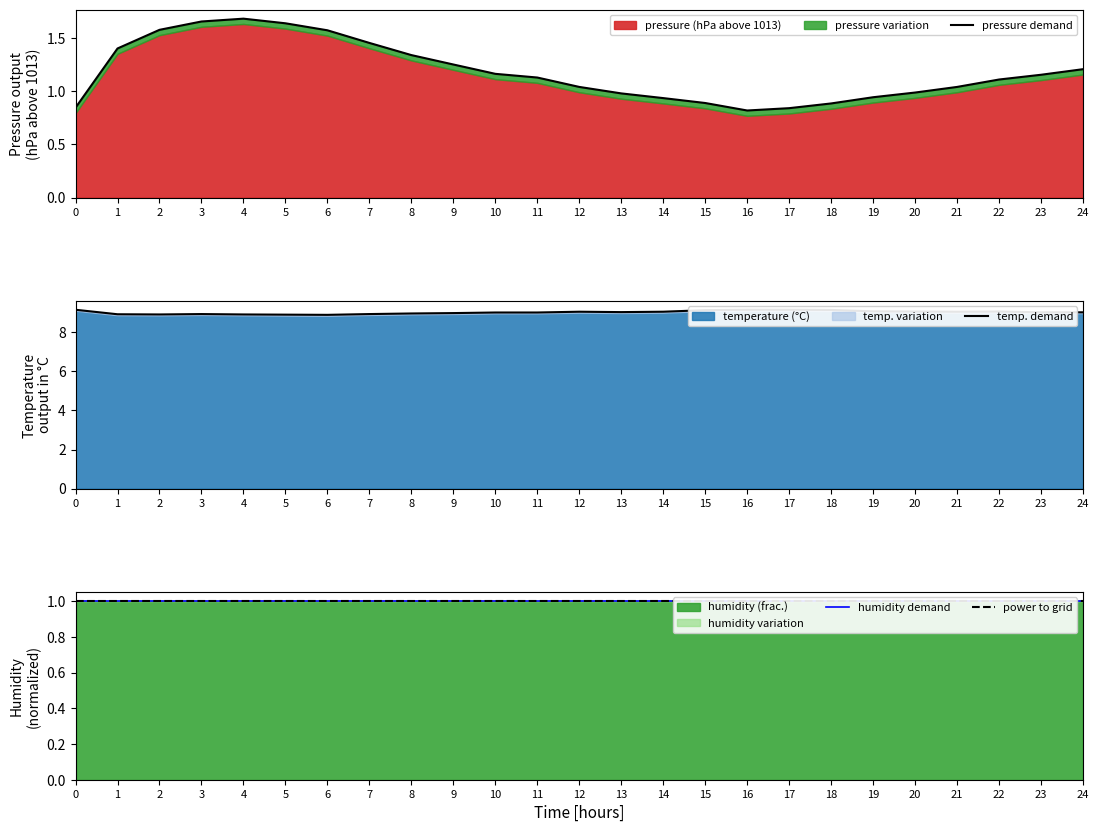

At how many categories does at least one series exceed 1?

25